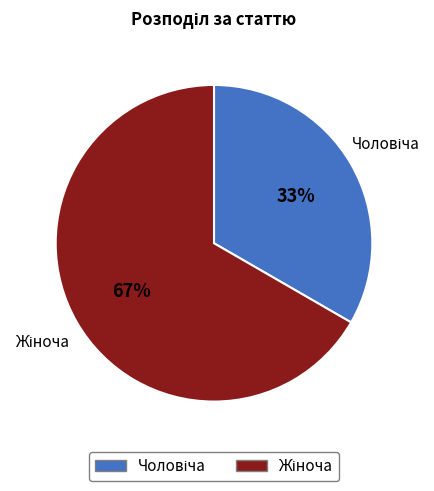

To the nearest percent, what is the average slice percentage?

50%